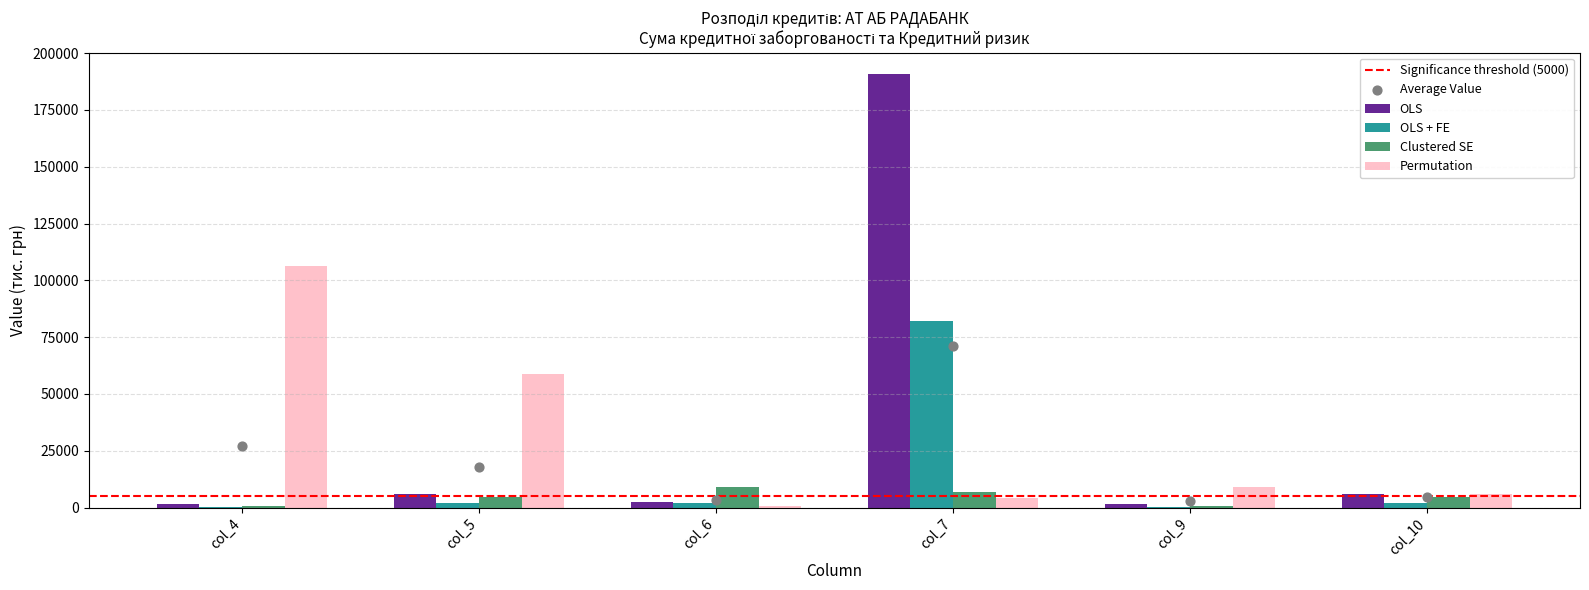

At which category is the sum across all series the highest?

col_7